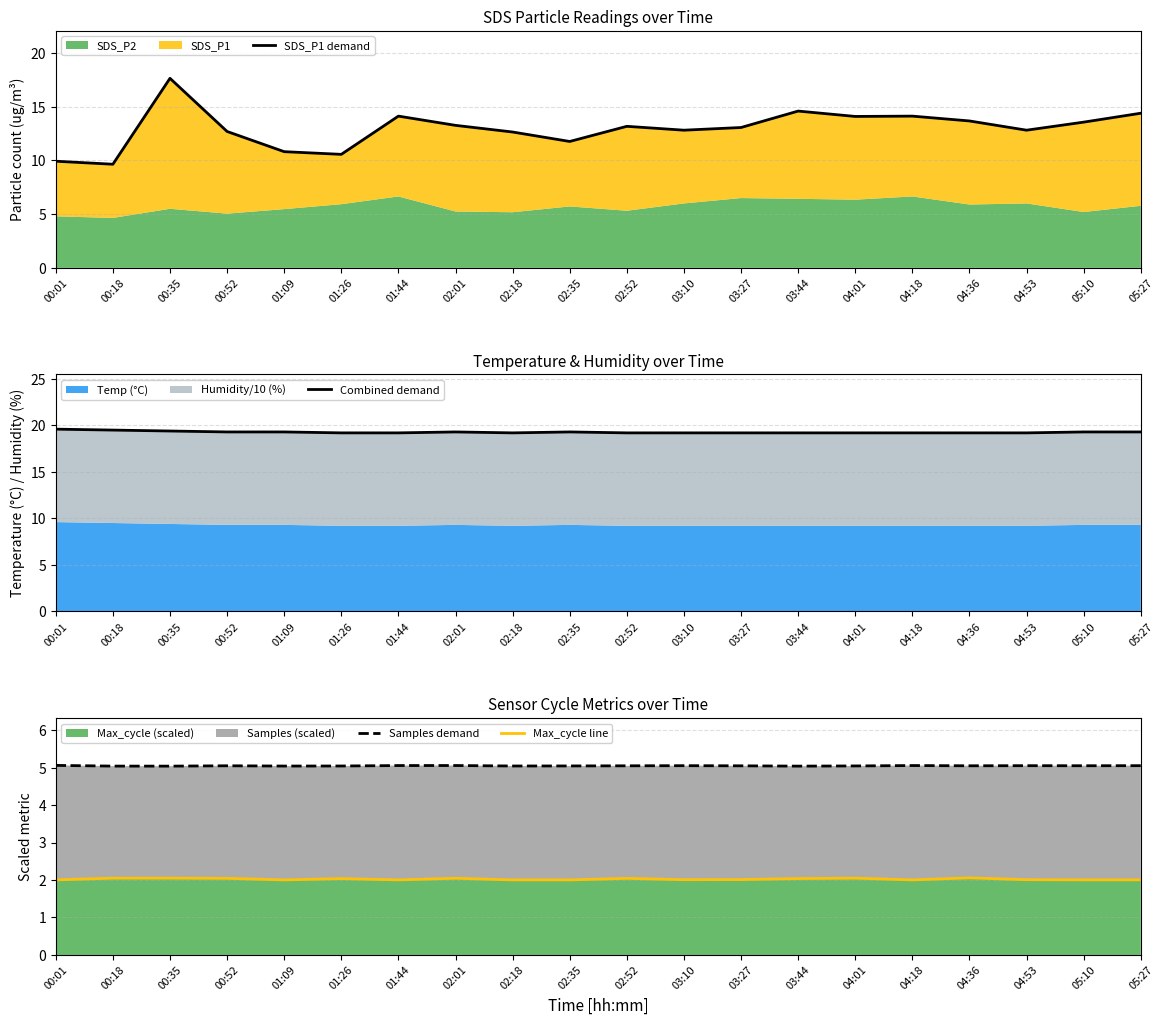

In Max_cycle line, how many points are lower than both neighbors (excluding endpoints)?

5